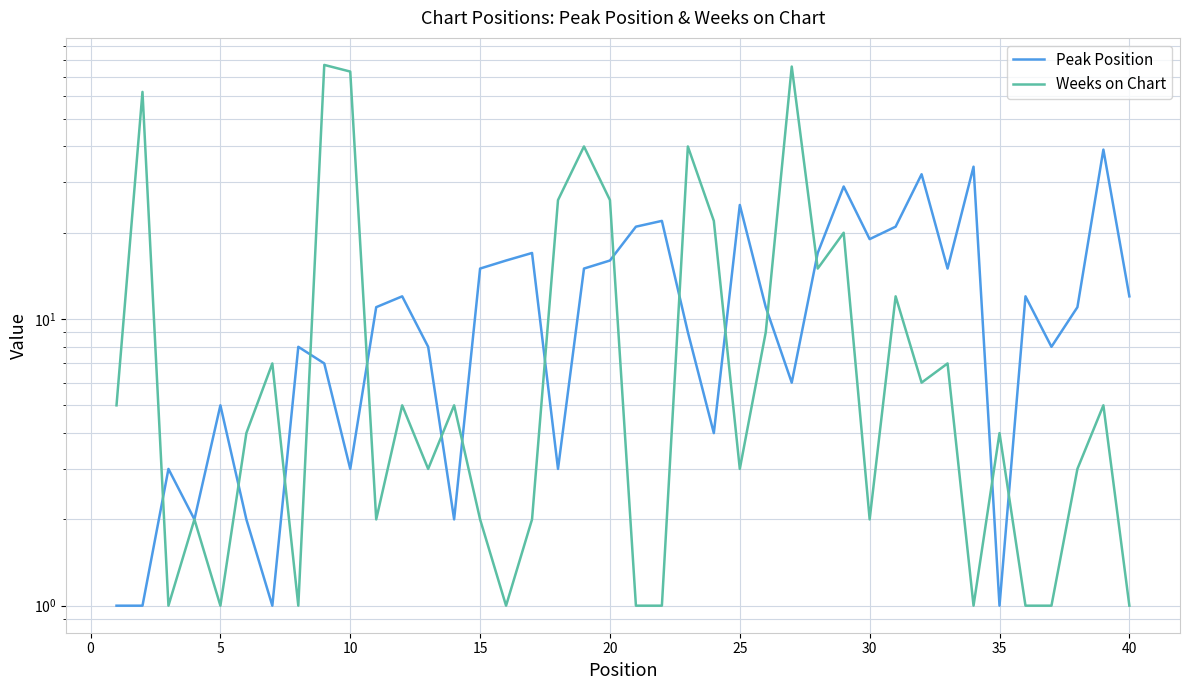

List the series in order of their peak value, lowest first.

Peak Position, Weeks on Chart